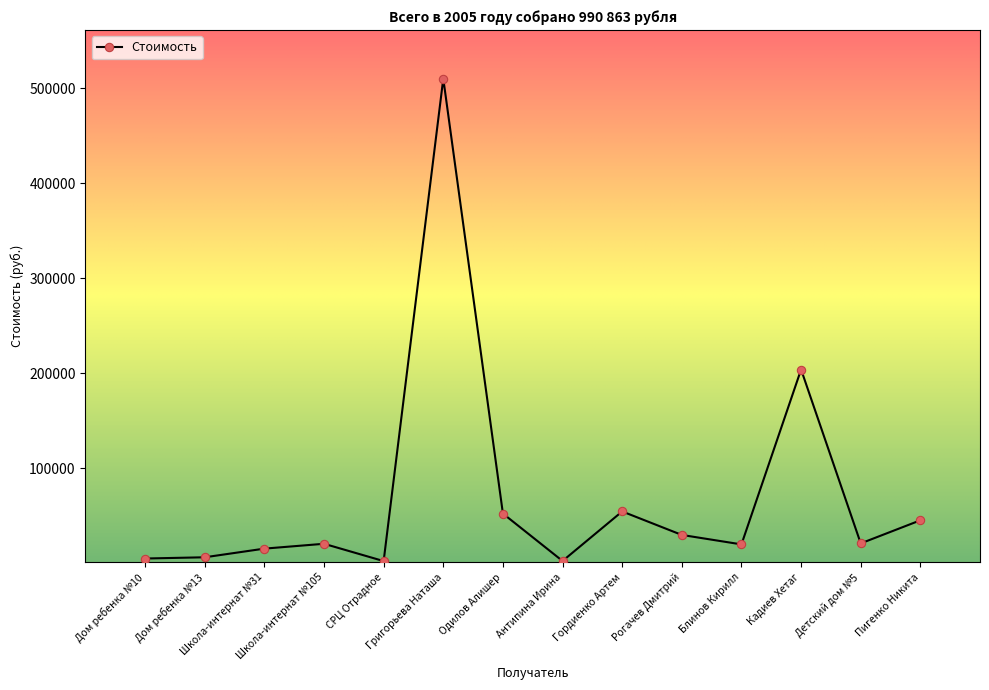

What is the maximum value shown in the chart?

510000